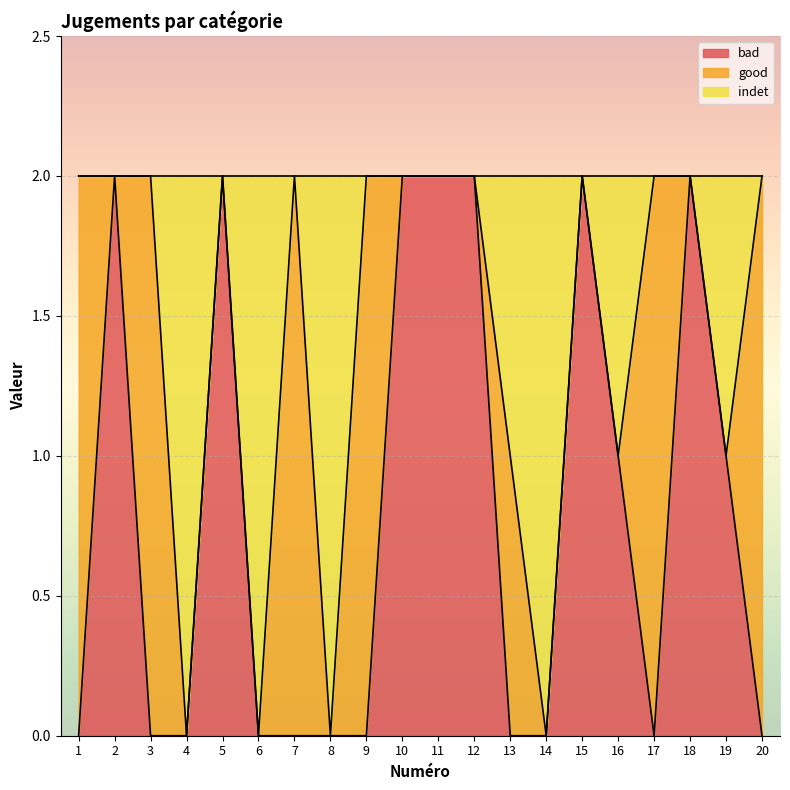

How many data points in bad are above 0?

9